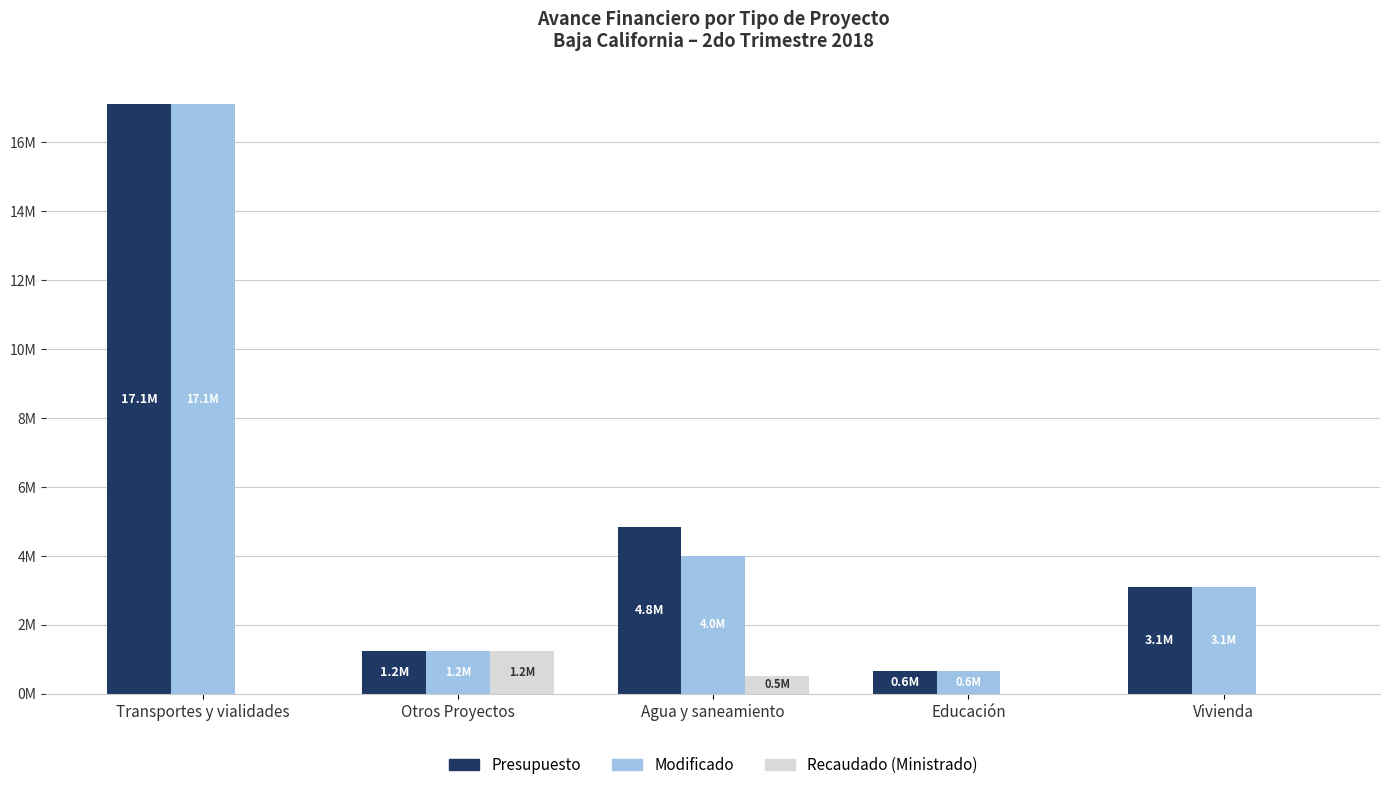

Does the chart contain stacked bars?

No